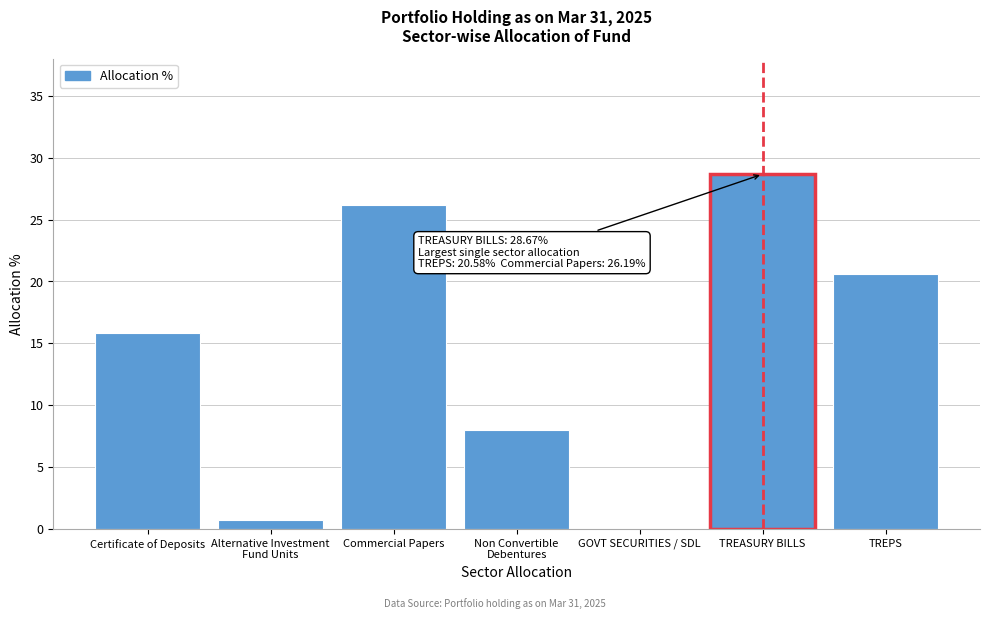

Where does the data first go above 15?

Certificate of Deposits